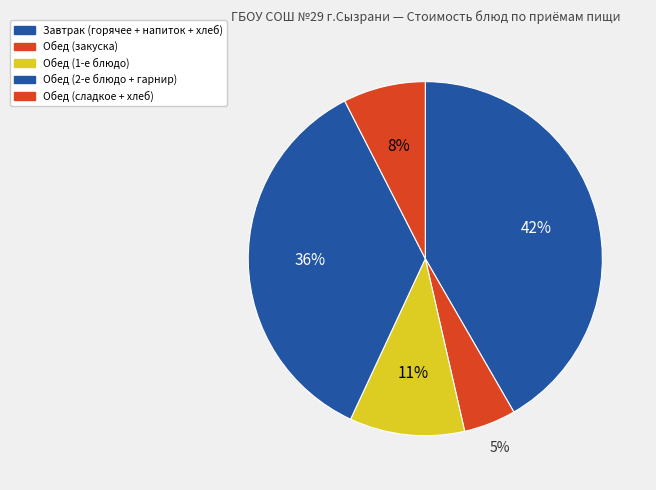

How many segments does this pie chart have?

5